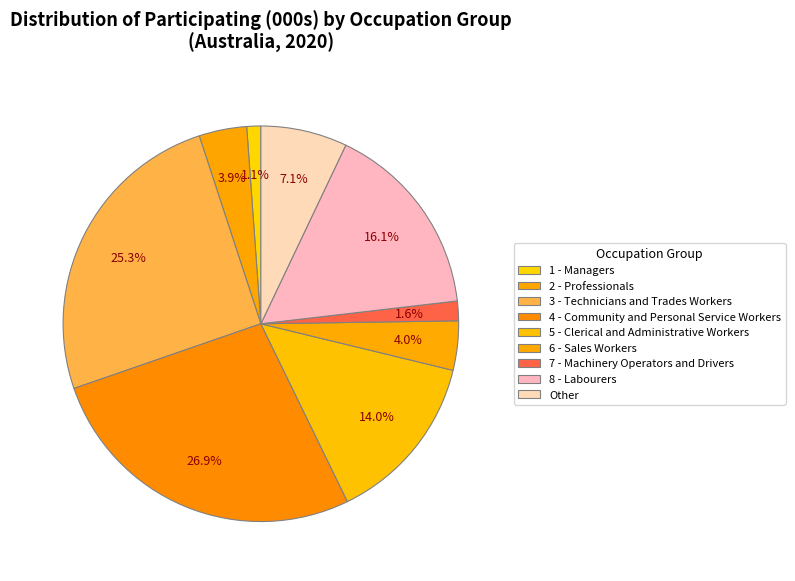

How many slices are in this pie chart?

9